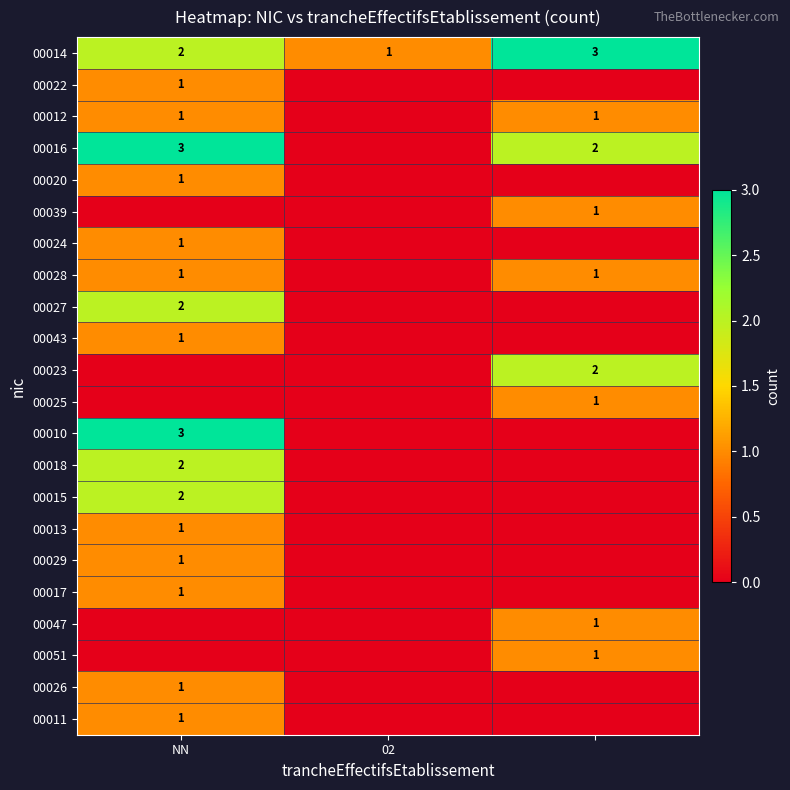

What is the sum of the 00014 values at NN and 02?

3